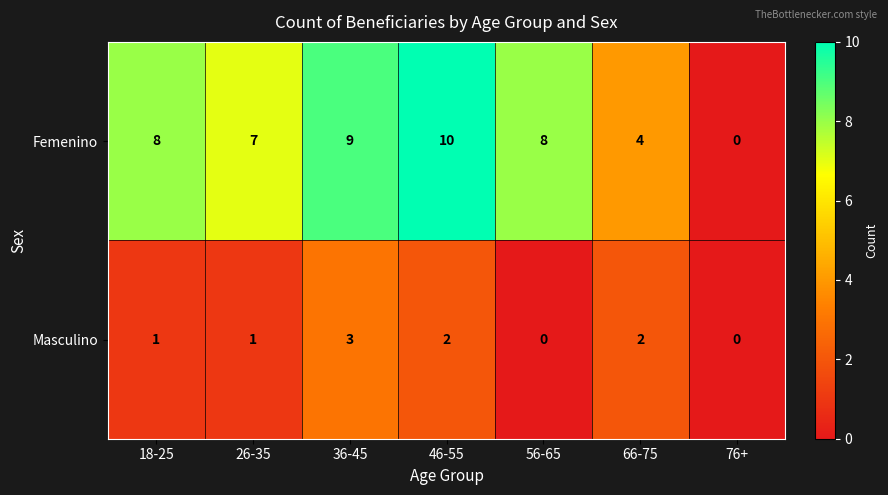

Rank the series at 26-35 from highest to lowest value.

Femenino, Masculino